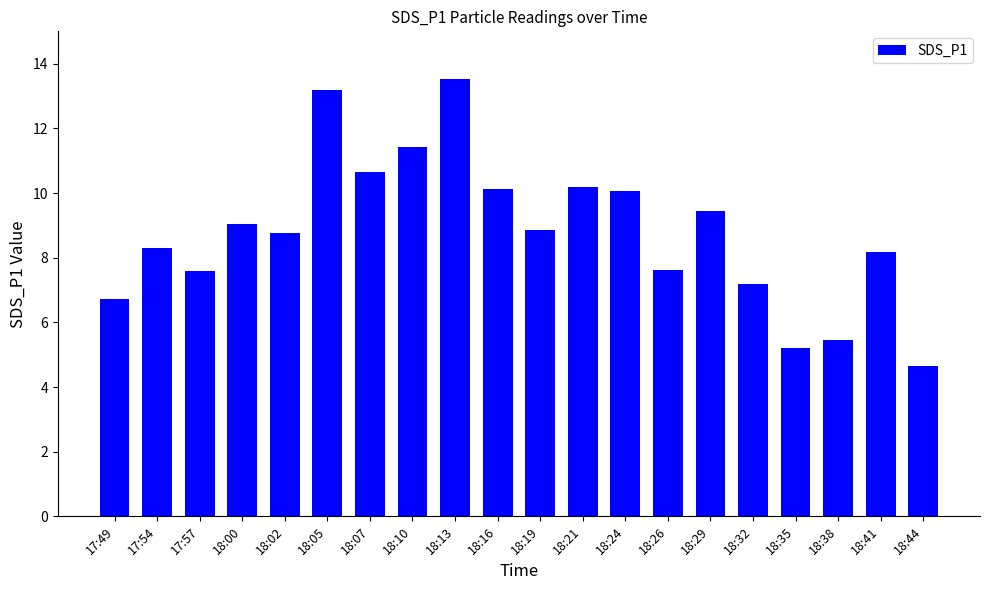

How many values exceed 8?

13